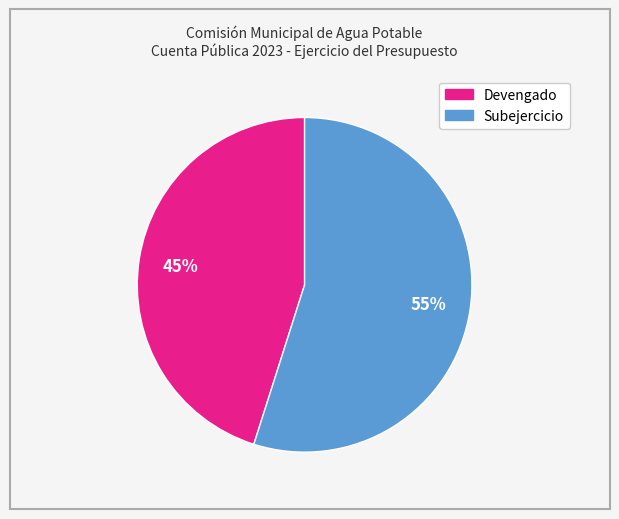

To the nearest percent, what percentage of the pie is Subejercicio?

55%